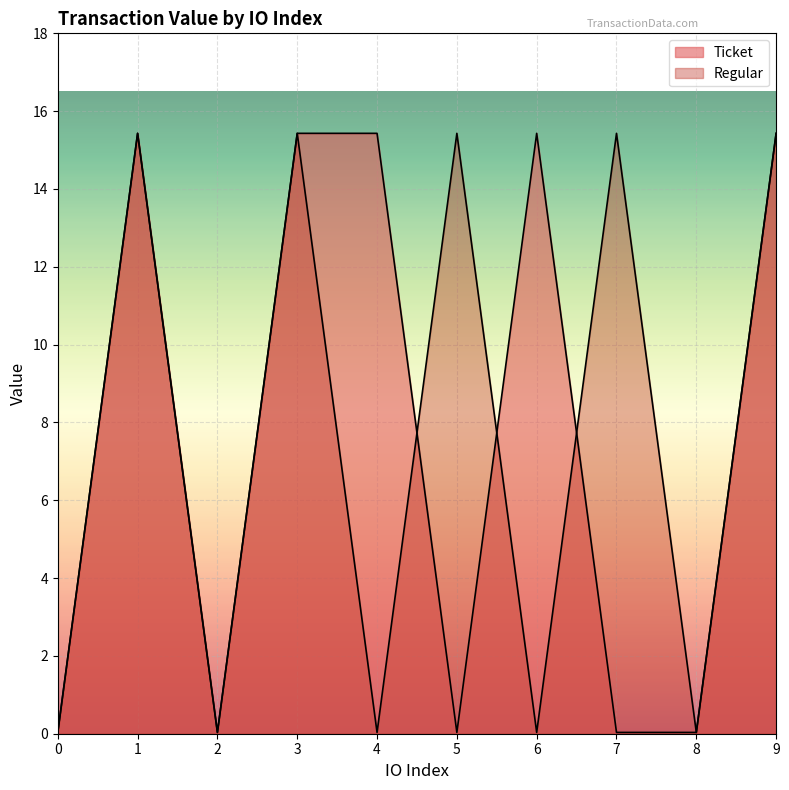

At which category does the chart reach its peak across all series?

1